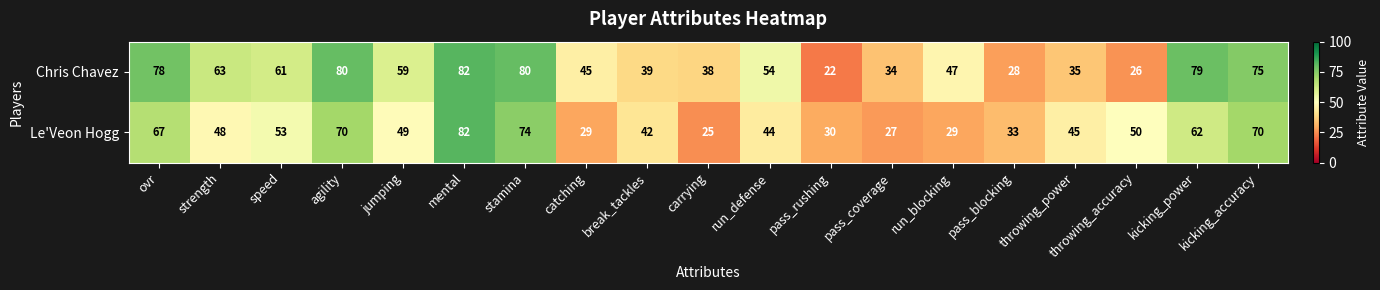

The Le'Veon Hogg series shows 19 at strength. True or false?

False